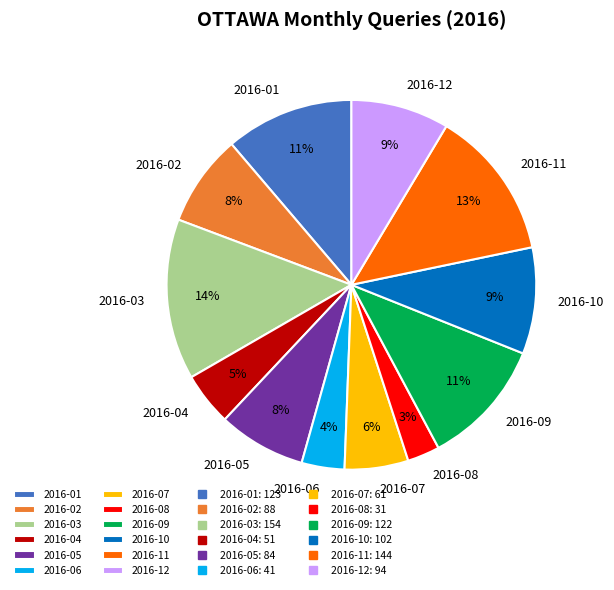

Combined, do 2016-04 and 2016-03 account for over 50%?

No